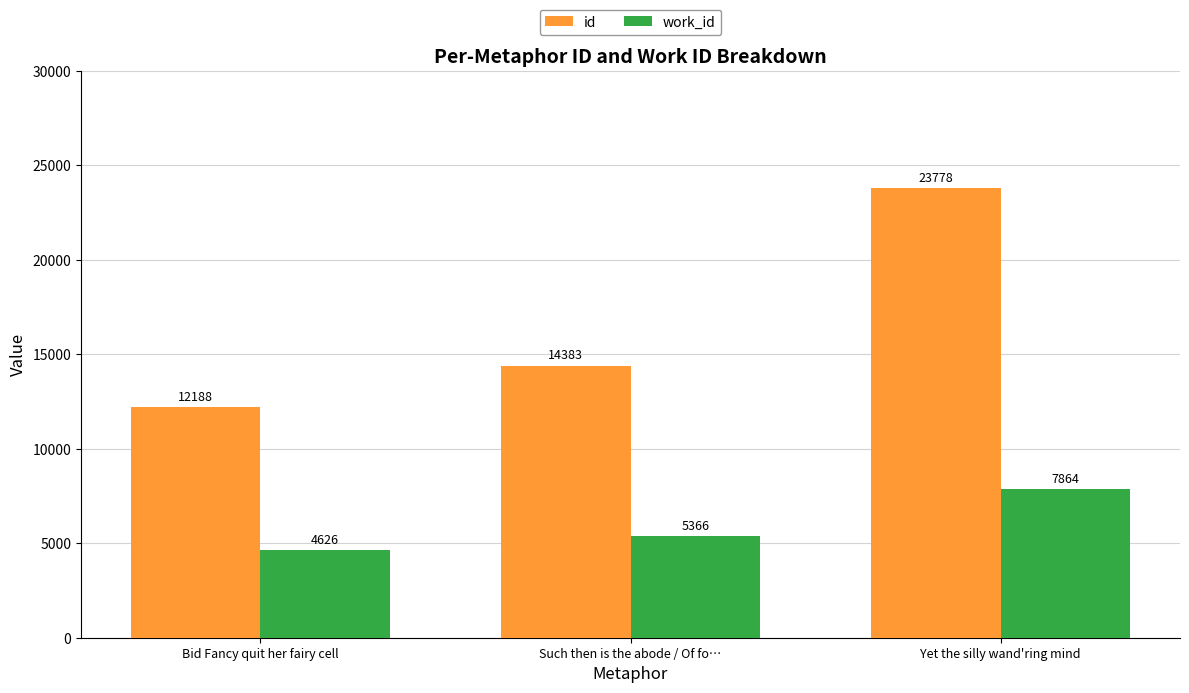

Rank the series by their average value, from highest to lowest.

id, work_id